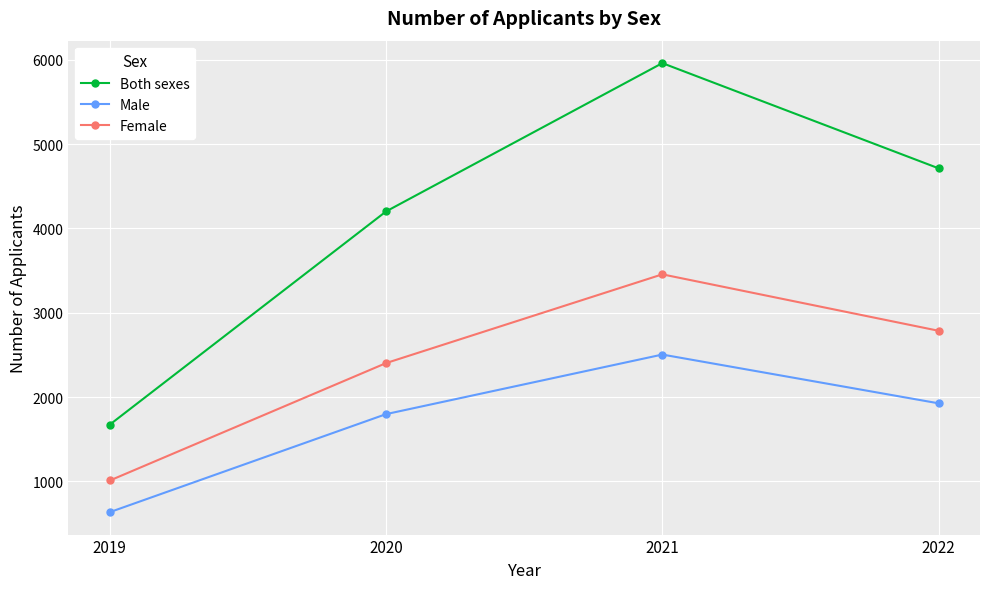

What is the lowest value of the Male series?

636